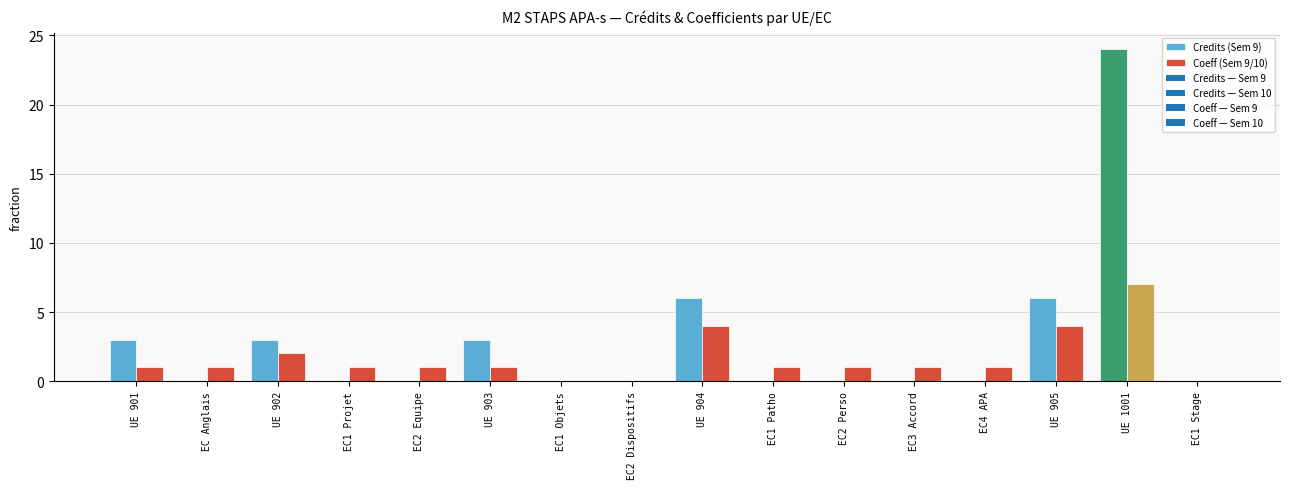

Which series changed the most between UE 903 and EC2 Perso?

Credits (Sem 9)